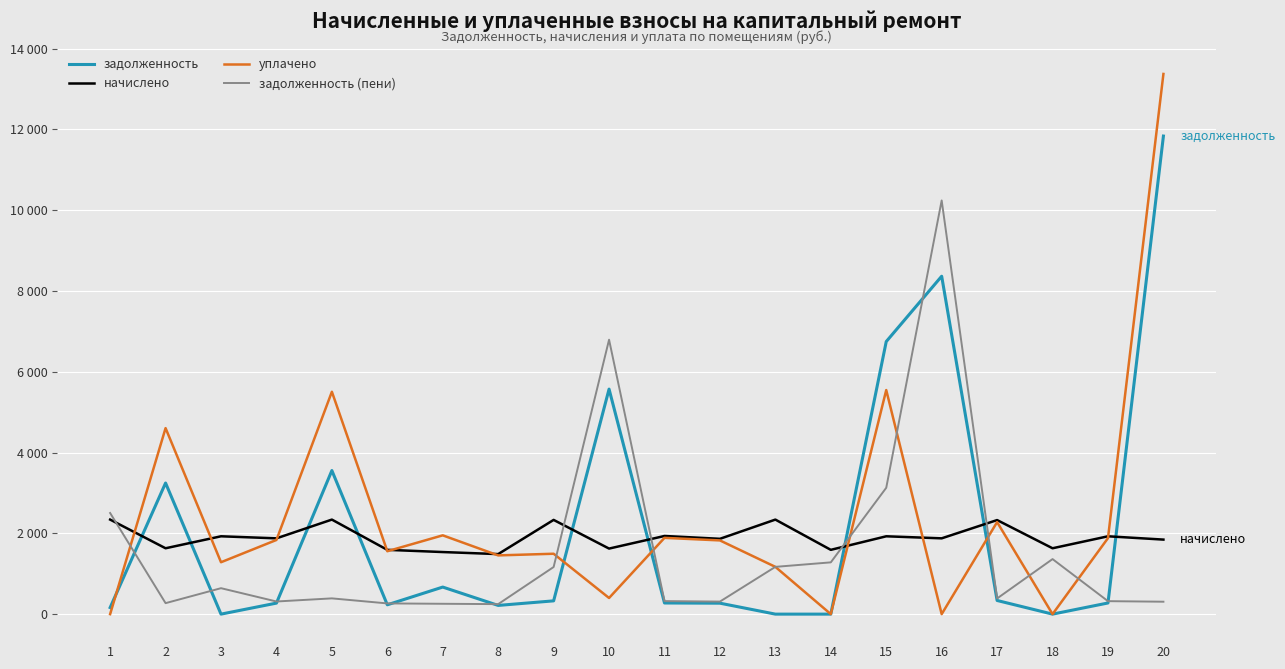

True or false: задолженность has more than 2 points higher than both neighbors.

True